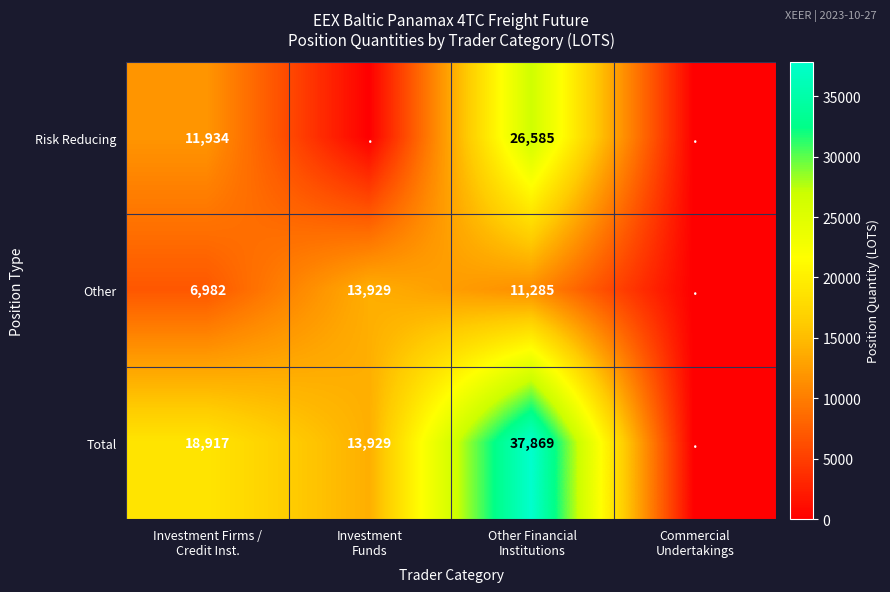

At how many categories does at least one series exceed 15952?

2